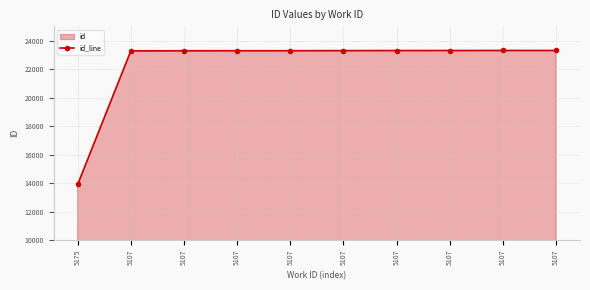

Does the chart have visible grid lines?

Yes